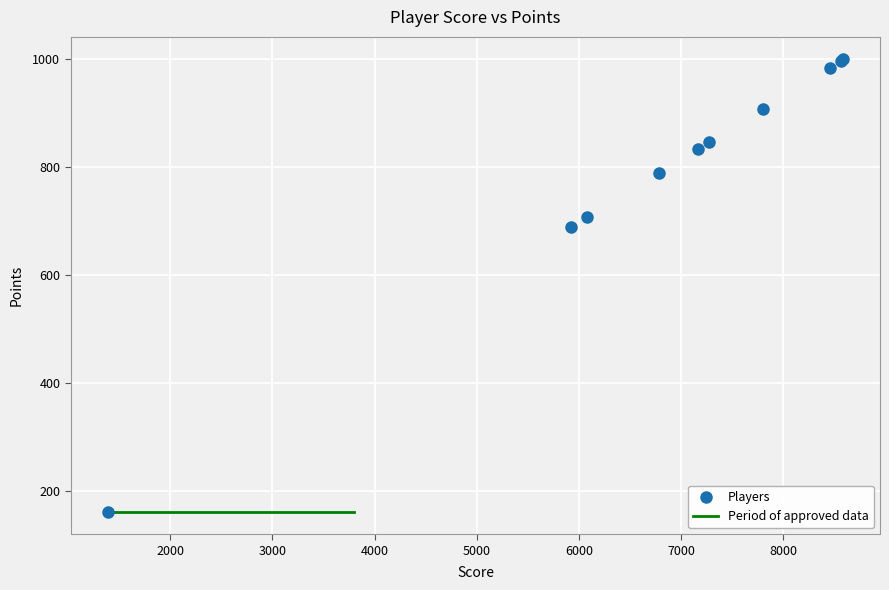

What Y value in the scatter plot is closest to 580?

690.2